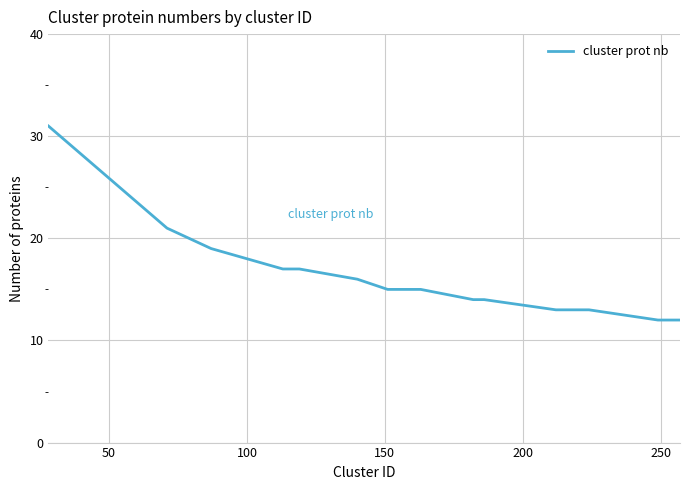

Count the number of categories in the chart.

20